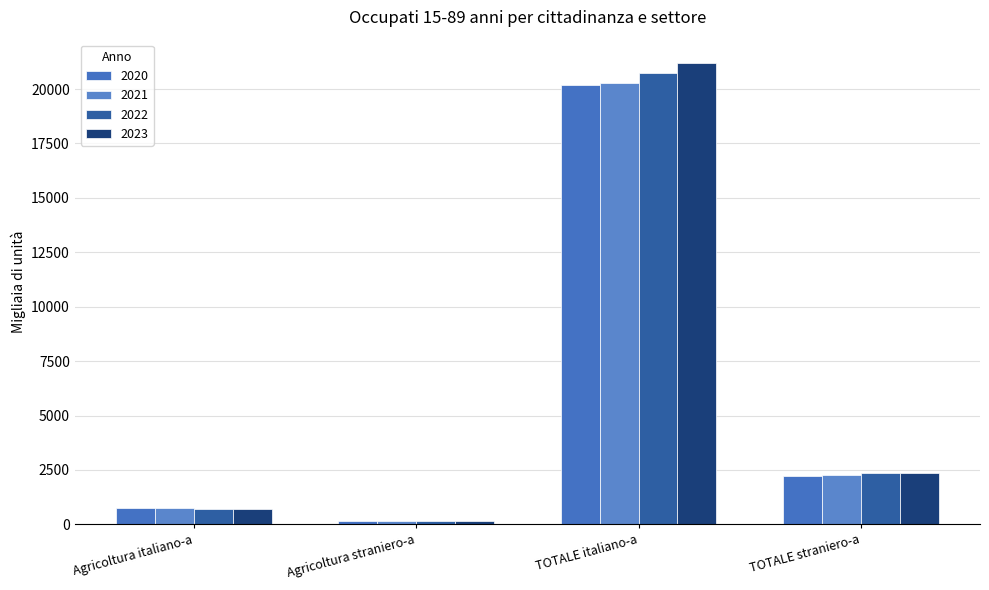

What is the average value of the 2021 series?

5866.9